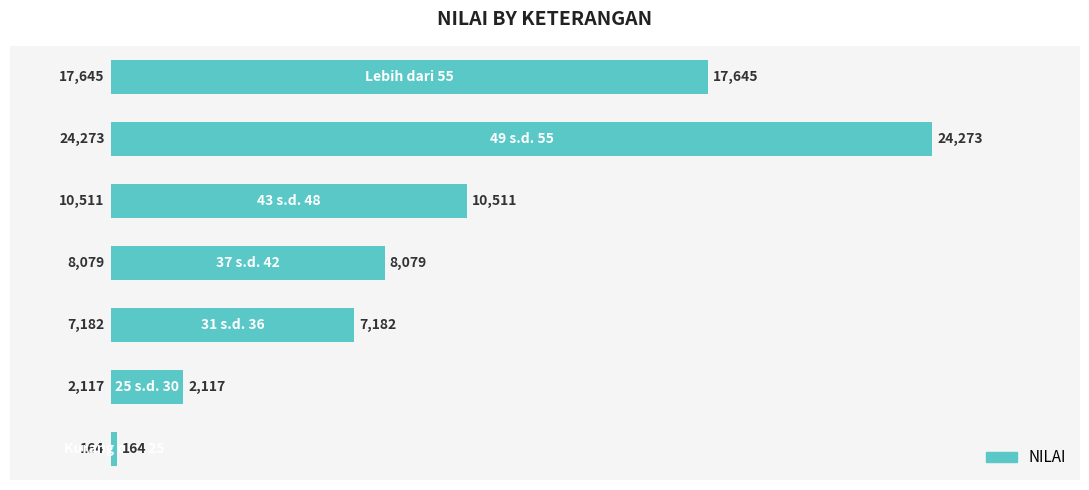

What is the maximum value shown in the chart?

24273